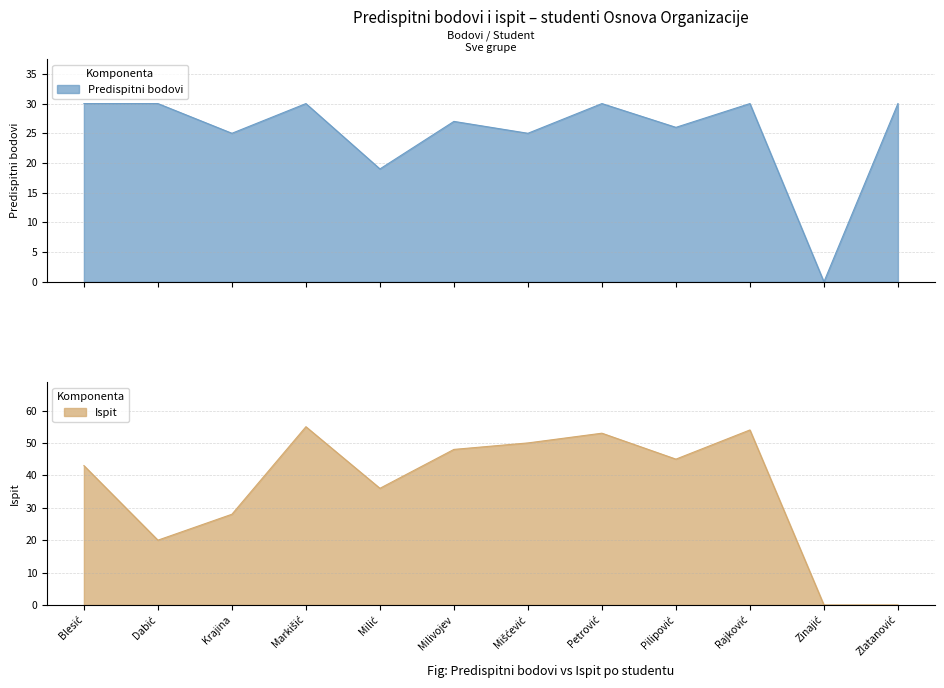

How many intersections are there between Ispit and Predispitni bodovi?

2